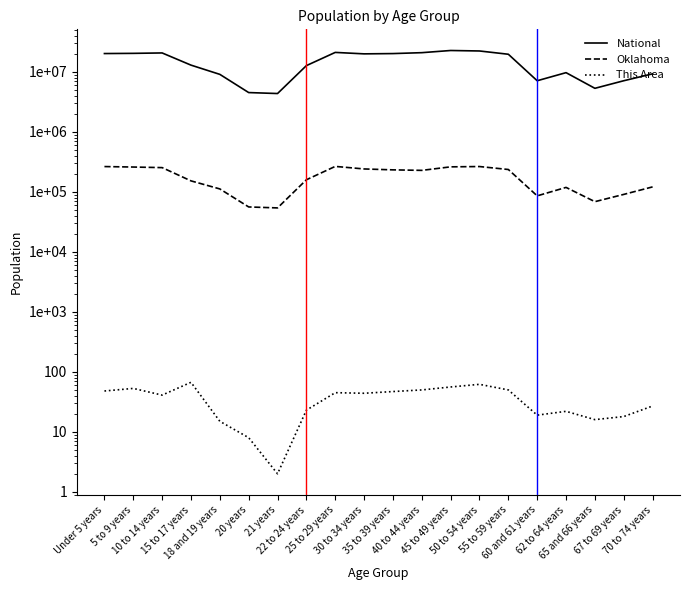

At which category does National reach its first local valley?

21 years